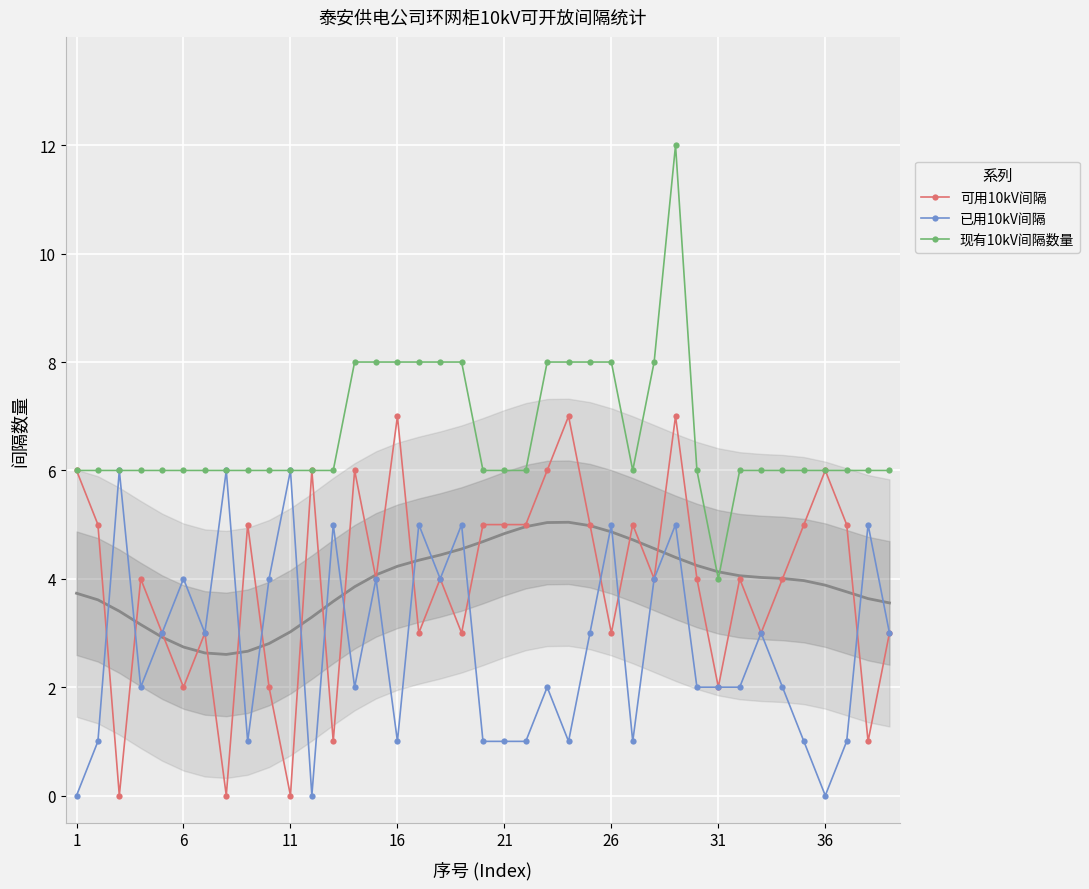

True or false: 已用10kV间隔 has more than 0 points higher than both neighbors.

True